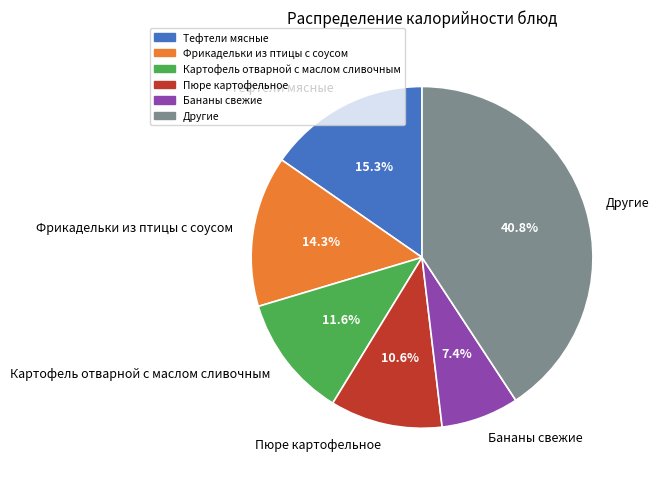

Approximately how many times larger is the value at Фрикадельки из птицы с соусом compared to Пюре картофельное?

1.3